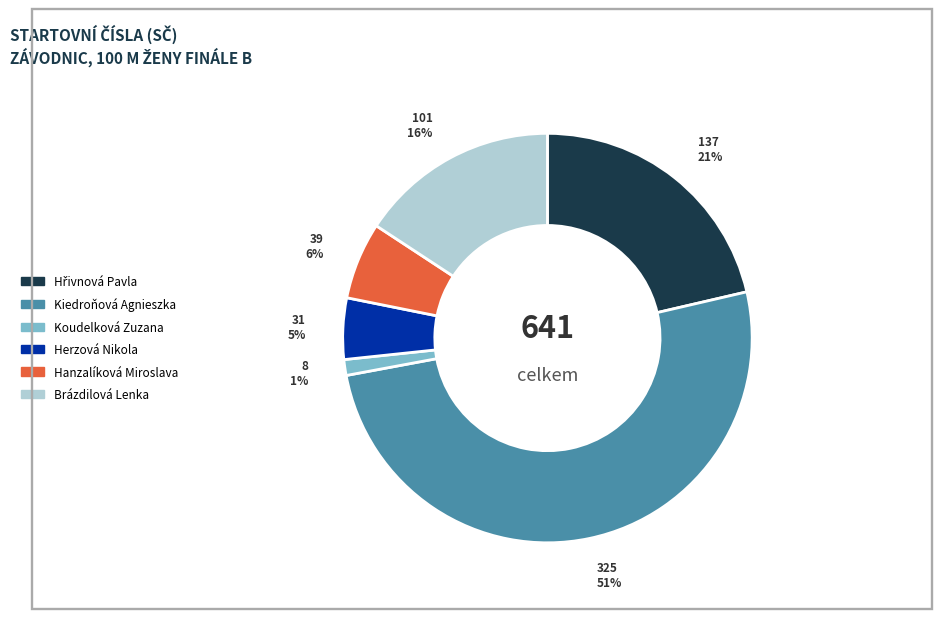

Do Kiedroňová Agnieszka and Koudelková Zuzana together represent more than half of the pie?

Yes